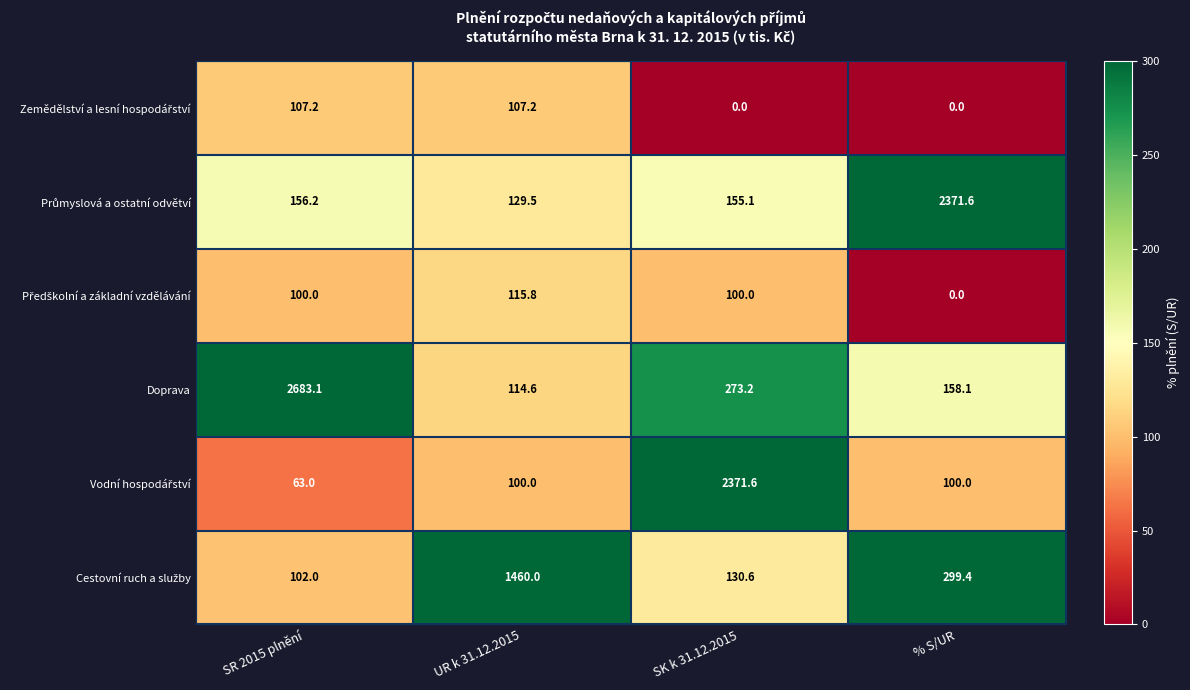

What is the minimum value for Doprava?

114.6